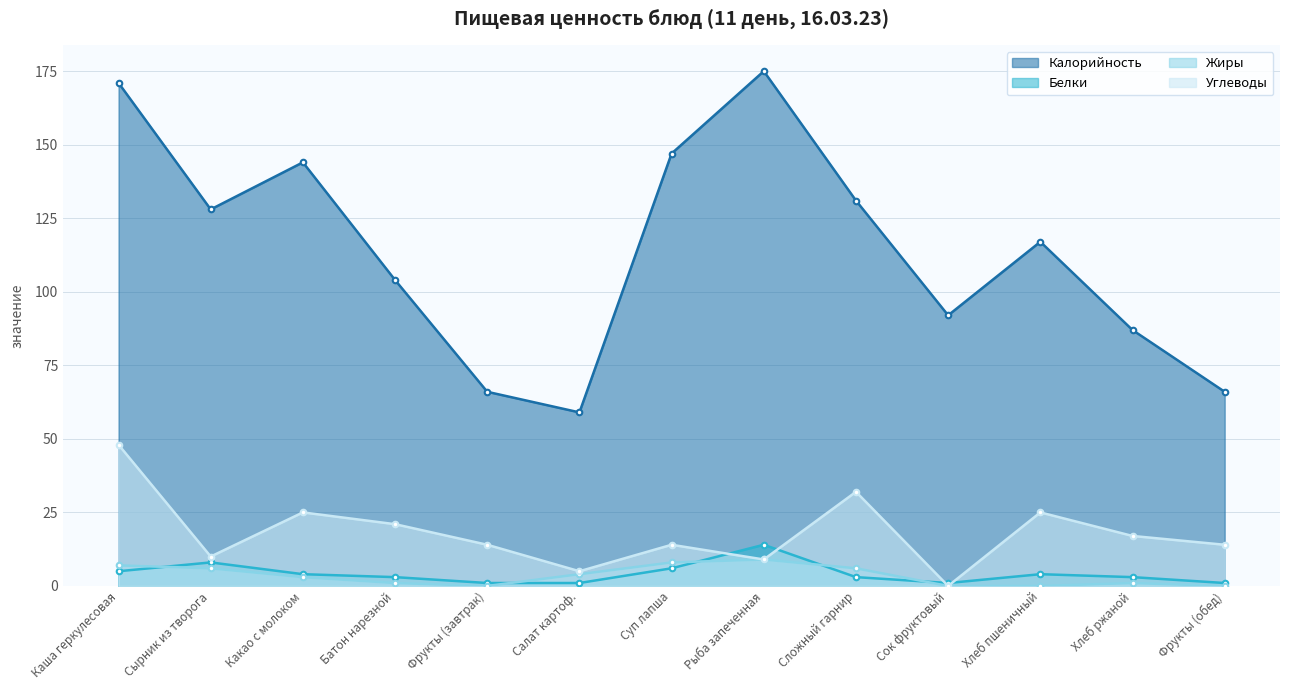

Reading left to right, extract all data points from this chart.

Калорийность: Каша геркулесовая=171	Сырник из творога=128	Какао с молоком=144	Батон нарезной=104	Фрукты (завтрак)=66	Салат картоф.=59	Суп лапша=147	Рыба запеченная=175	Сложный гарнир=131	Сок фруктовый=92	Хлеб пшеничный=117	Хлеб ржаной=87	Фрукты (обед)=66
Белки: Каша геркулесовая=5	Сырник из творога=8	Какао с молоком=4	Батон нарезной=3	Фрукты (завтрак)=1	Салат картоф.=1	Суп лапша=6	Рыба запеченная=14	Сложный гарнир=3	Сок фруктовый=1	Хлеб пшеничный=4	Хлеб ржаной=3	Фрукты (обед)=1
Жиры: Каша геркулесовая=7	Сырник из творога=6	Какао с молоком=3	Батон нарезной=1	Фрукты (завтрак)=0	Салат картоф.=4	Суп лапша=8	Рыба запеченная=9	Сложный гарнир=6	Сок фруктовый=0	Хлеб пшеничный=0	Хлеб ржаной=1	Фрукты (обед)=0
Углеводы: Каша геркулесовая=48	Сырник из творога=10	Какао с молоком=25	Батон нарезной=21	Фрукты (завтрак)=14	Салат картоф.=5	Суп лапша=14	Рыба запеченная=9	Сложный гарнир=32	Сок фруктовый=0	Хлеб пшеничный=25	Хлеб ржаной=17	Фрукты (обед)=14